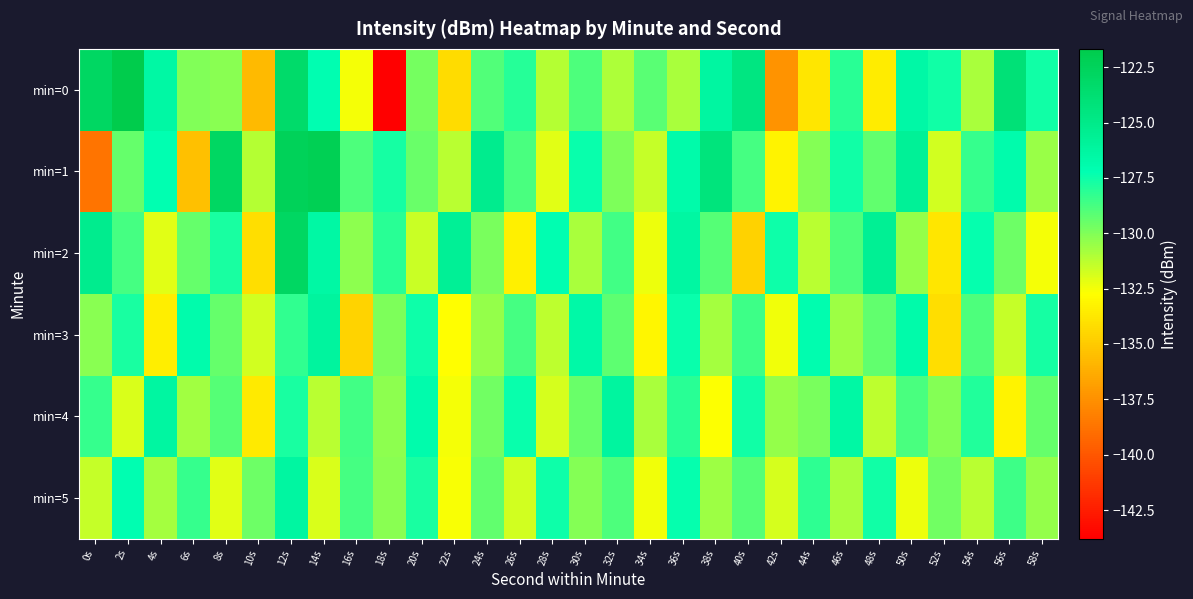

What is the greatest value displayed?

-121.7